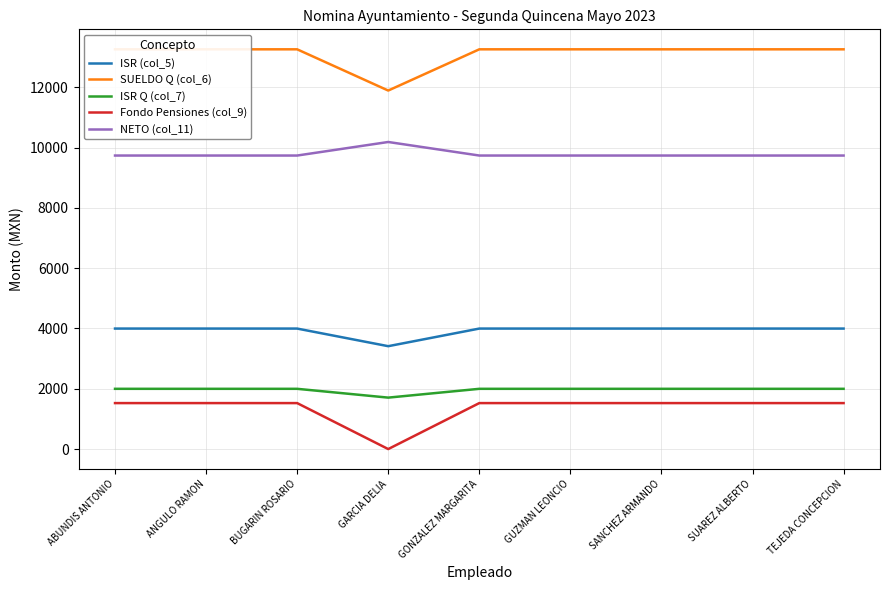

Reading left to right, transcribe all the data shown in this chart.

ISR (col_5): ABUNDIS ANTONIO=3997.3	ANGULO RAMON=3997.3	BUGARIN ROSARIO=3997.3	GARCIA DELIA=3413.0	GONZALEZ MARGARITA=3997.3	GUZMAN LEONCIO=3997.3	SANCHEZ ARMANDO=3997.3	SUAREZ ALBERTO=3997.3	TEJEDA CONCEPCION=3997.3
SUELDO Q (col_6): ABUNDIS ANTONIO=13261.6	ANGULO RAMON=13261.6	BUGARIN ROSARIO=13261.6	GARCIA DELIA=11893.8	GONZALEZ MARGARITA=13261.6	GUZMAN LEONCIO=13261.6	SANCHEZ ARMANDO=13261.6	SUAREZ ALBERTO=13261.6	TEJEDA CONCEPCION=13261.6
ISR Q (col_7): ABUNDIS ANTONIO=1998.7	ANGULO RAMON=1998.7	BUGARIN ROSARIO=1998.7	GARCIA DELIA=1706.5	GONZALEZ MARGARITA=1998.7	GUZMAN LEONCIO=1998.7	SANCHEZ ARMANDO=1998.7	SUAREZ ALBERTO=1998.7	TEJEDA CONCEPCION=1998.7
Fondo Pensiones (col_9): ABUNDIS ANTONIO=1525.1	ANGULO RAMON=1525.1	BUGARIN ROSARIO=1525.1	GARCIA DELIA=0.0	GONZALEZ MARGARITA=1525.1	GUZMAN LEONCIO=1525.1	SANCHEZ ARMANDO=1525.1	SUAREZ ALBERTO=1525.1	TEJEDA CONCEPCION=1525.1
NETO (col_11): ABUNDIS ANTONIO=9737.8	ANGULO RAMON=9737.8	BUGARIN ROSARIO=9737.8	GARCIA DELIA=10187.3	GONZALEZ MARGARITA=9737.8	GUZMAN LEONCIO=9737.8	SANCHEZ ARMANDO=9737.8	SUAREZ ALBERTO=9737.8	TEJEDA CONCEPCION=9737.8